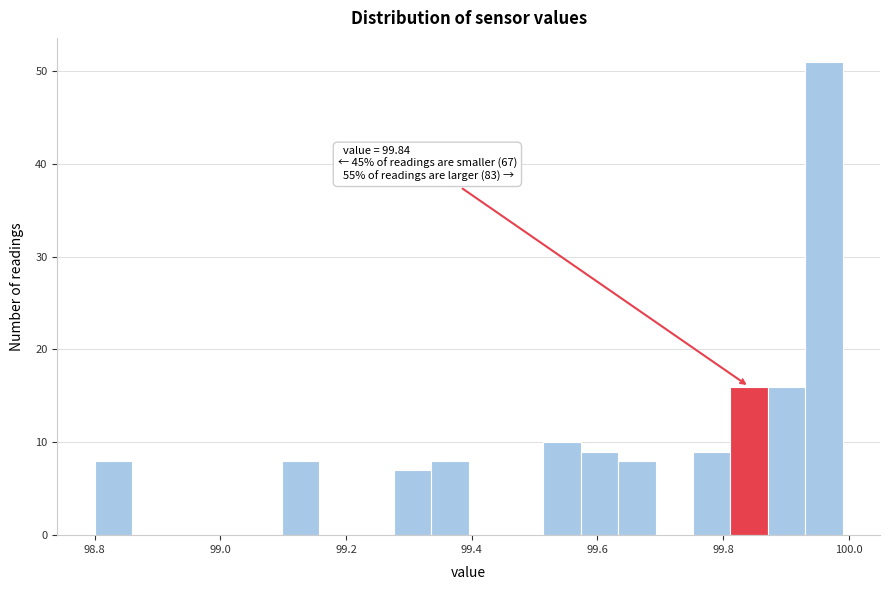

Read against the x-axis, roughly where is the centre of the tallest bar?

99.96